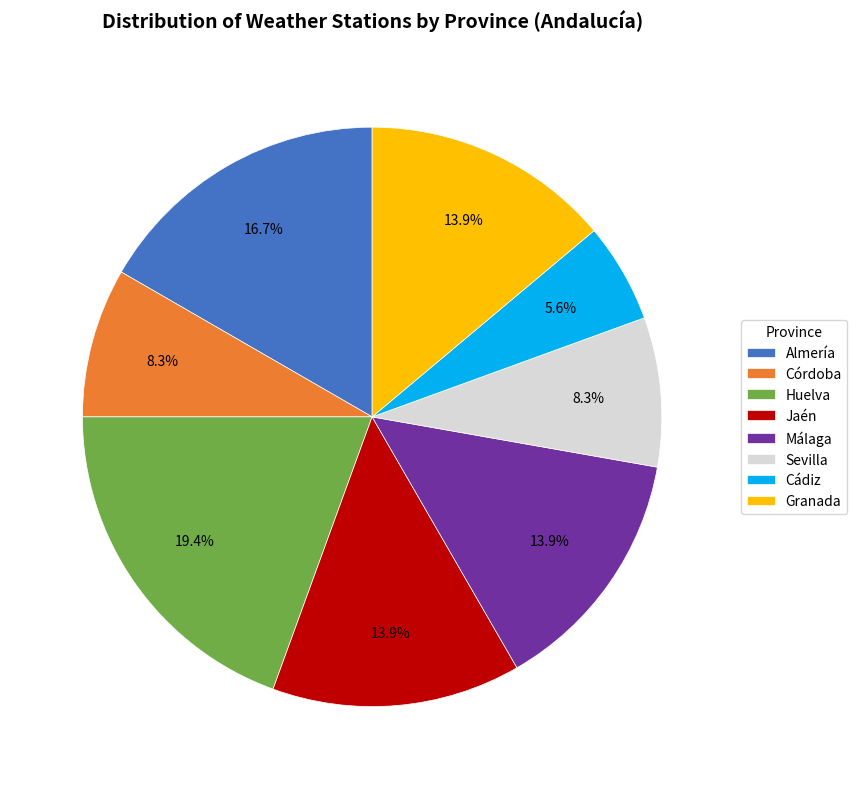

True or false: Huelva accounts for 12% of the total.

False